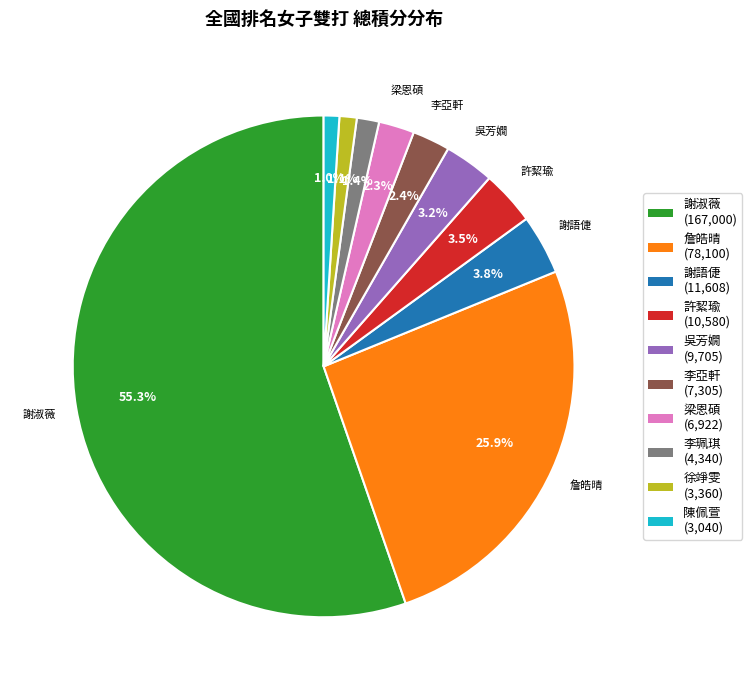

Is there a majority slice in this chart?

Yes